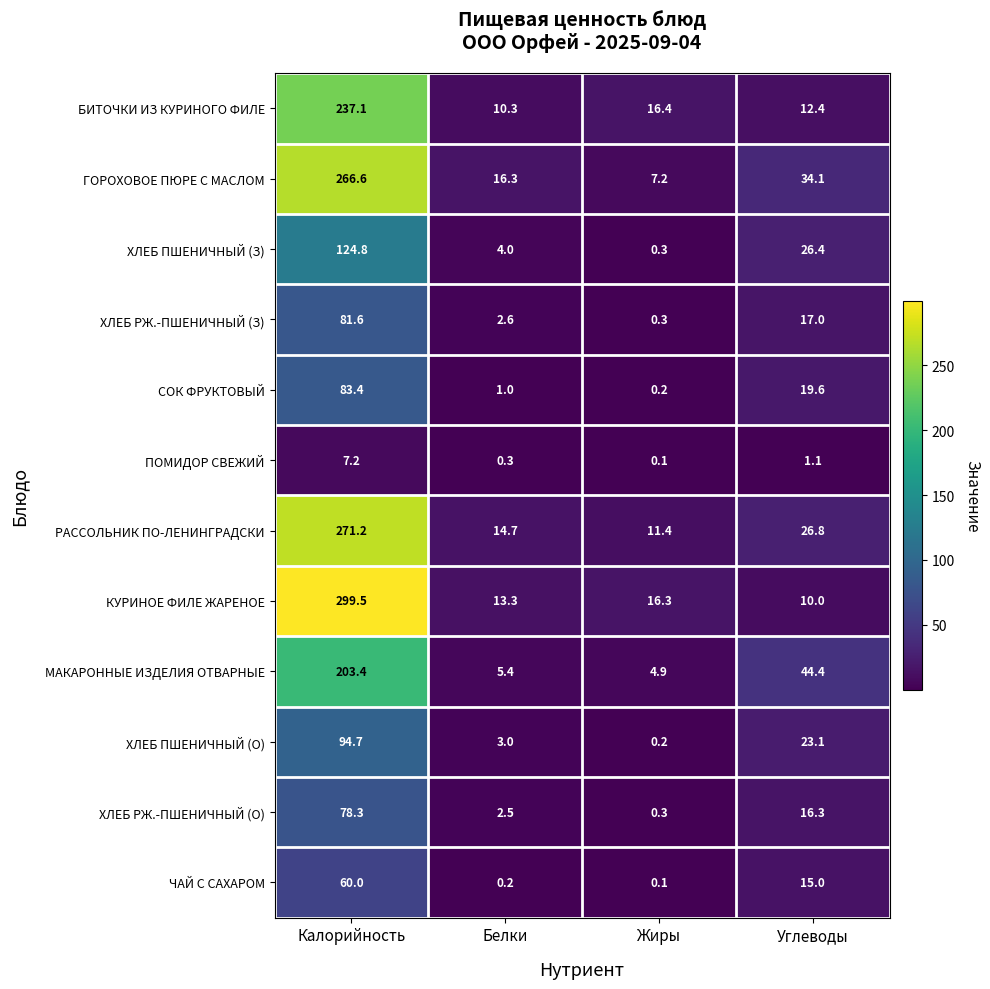

Between Калорийность and Жиры, which series saw the biggest shift?

КУРИНОЕ ФИЛЕ ЖАРЕНОЕ